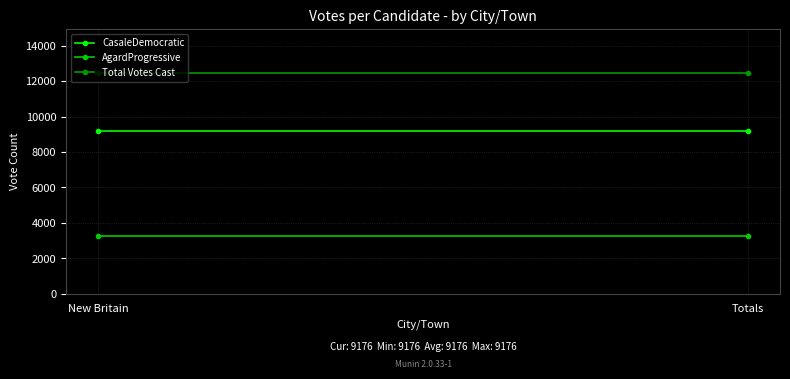

The CasaleDemocratic series shows 9176 at New Britain. True or false?

True